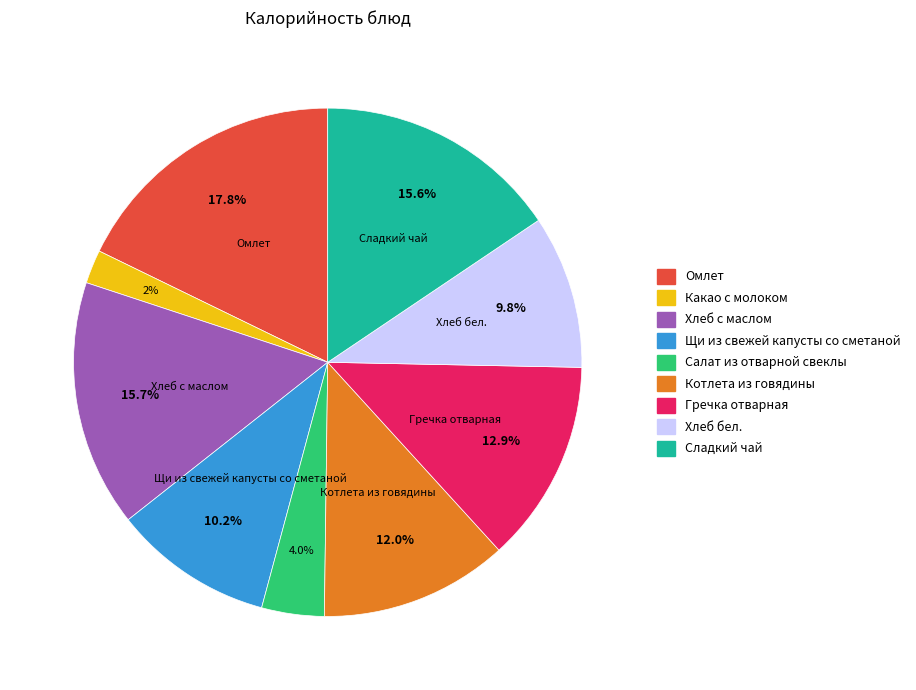

What is the ratio of the value at Щи из свежей капусты со сметаной to the value at Омлет?

0.6